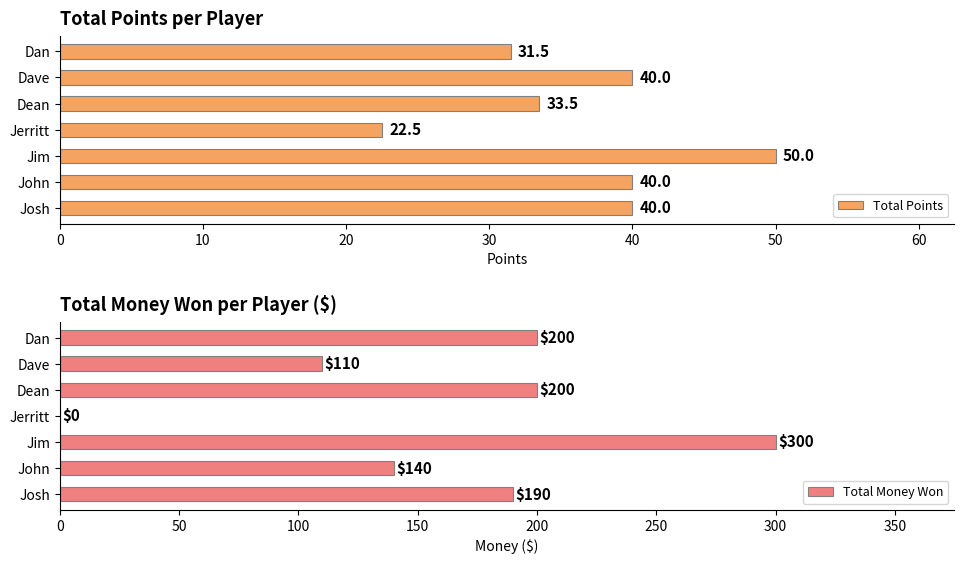

At which label is Total Points closest to 36?

Dean